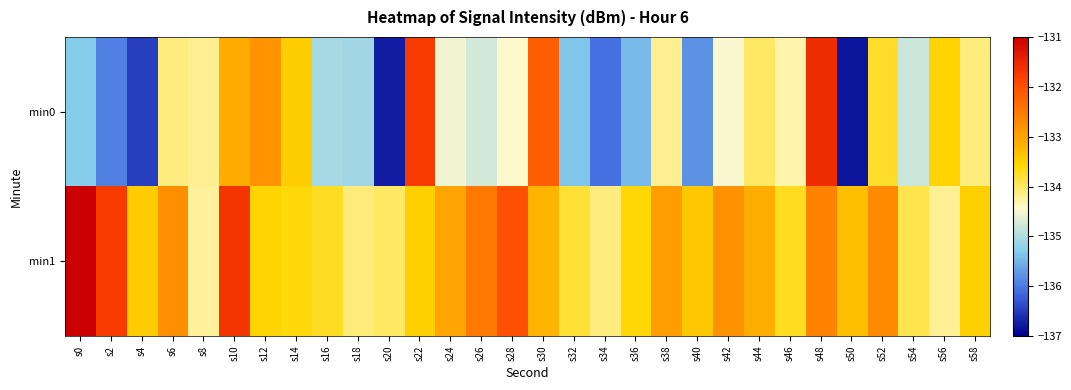

What is the total value across all series at s32?

-269.1